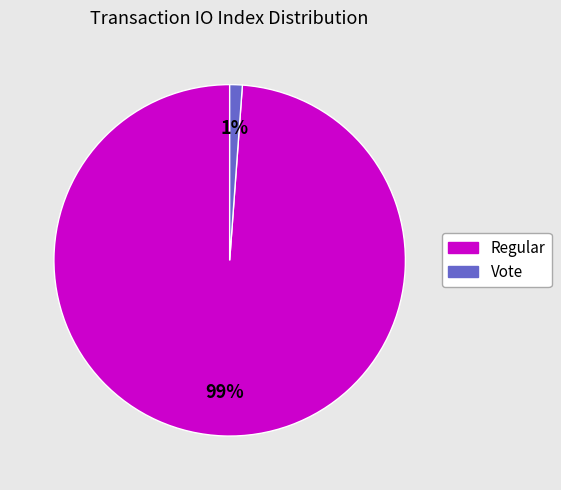

Combined, do Vote and Regular account for over 50%?

Yes